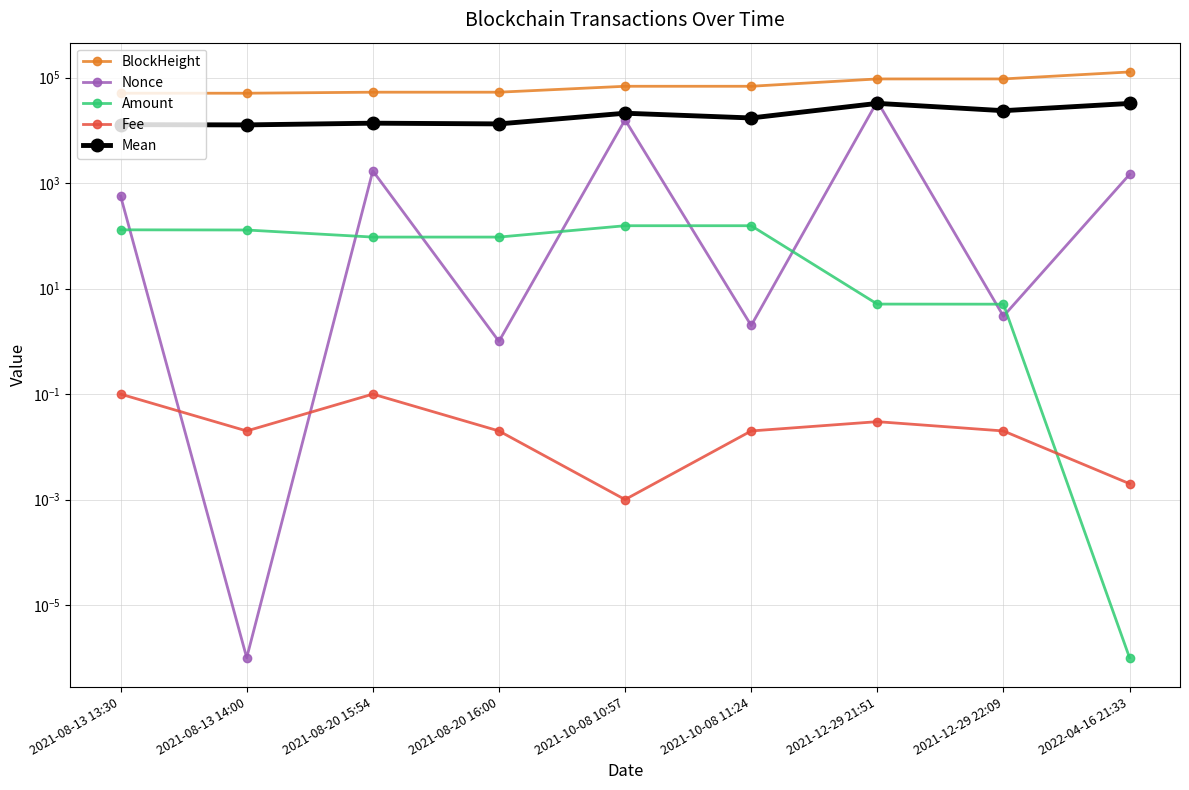

How many data points in Mean are above 17259?

5